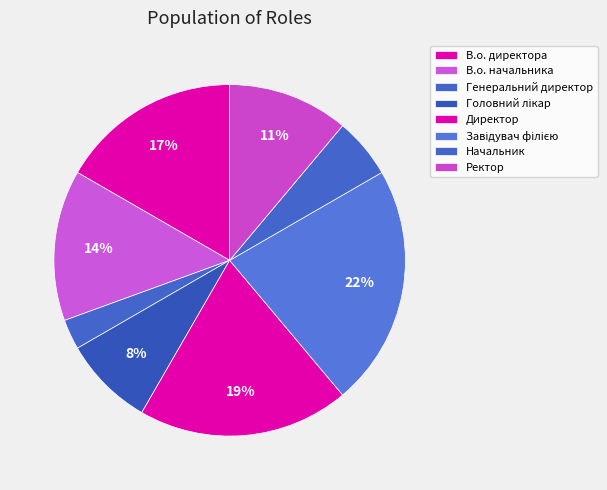

Approximately how many times larger is the value at Завідувач філією compared to В.о. начальника?

1.6